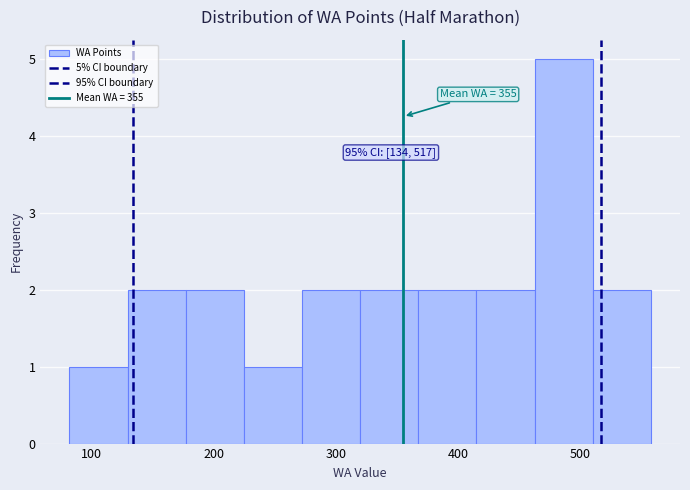

Which range on the x-axis has the tallest bar?

460 to 510